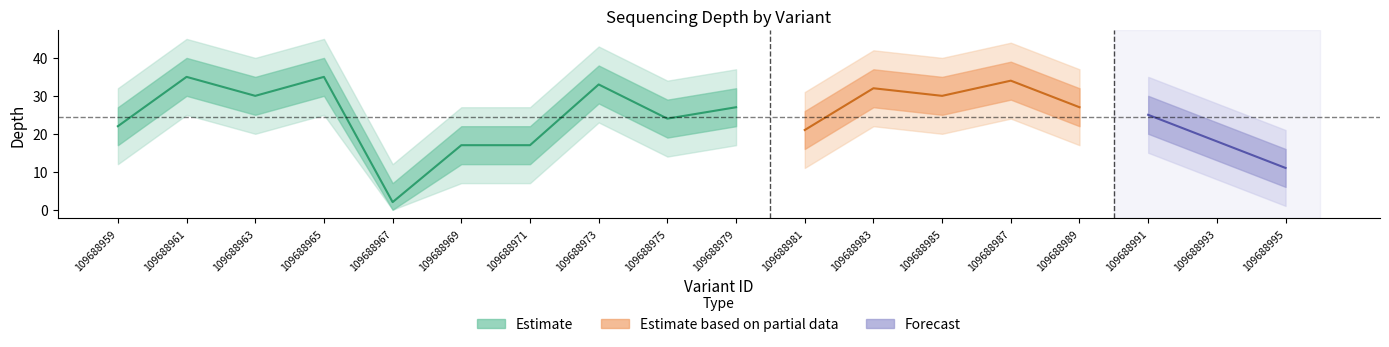

What is the difference between the second highest and second lowest values in the depth series?

24